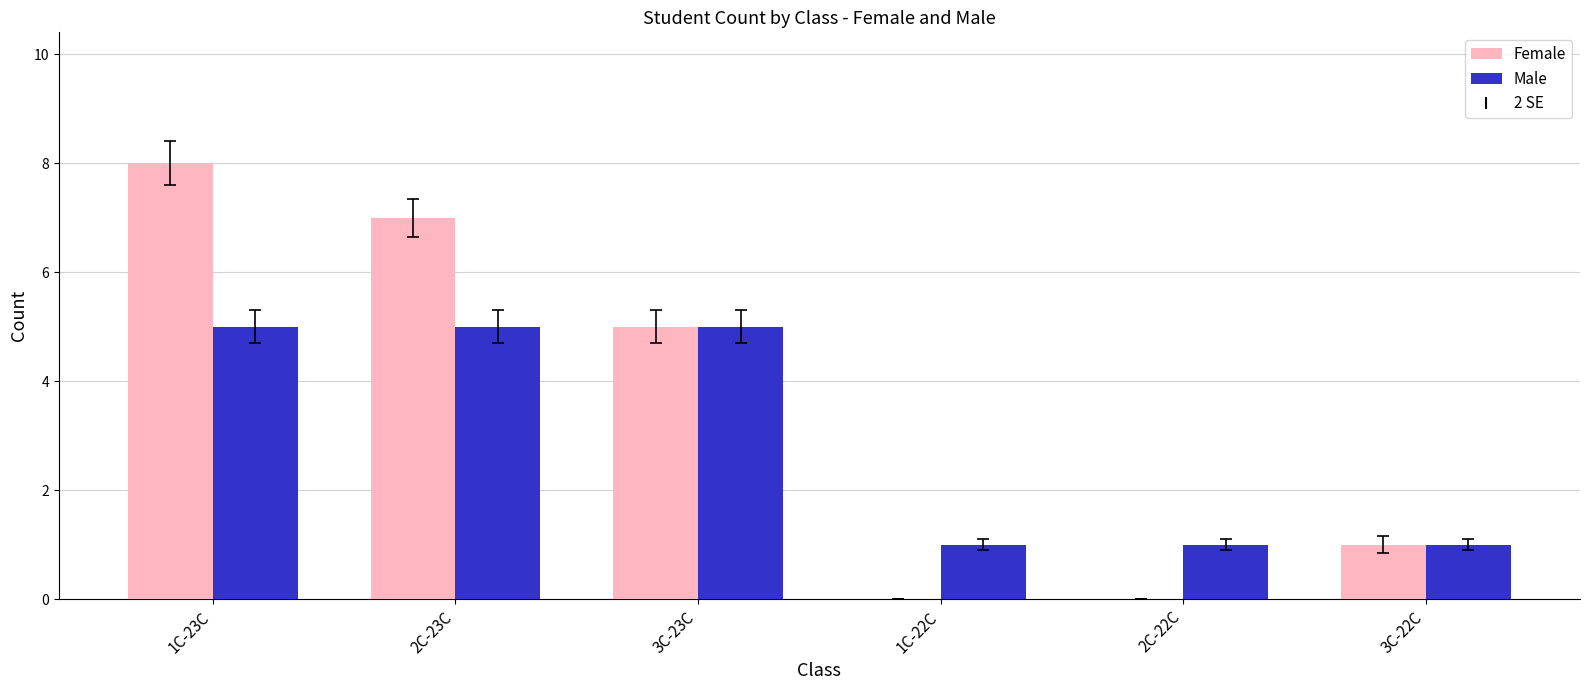

How many data points does each series have?

6